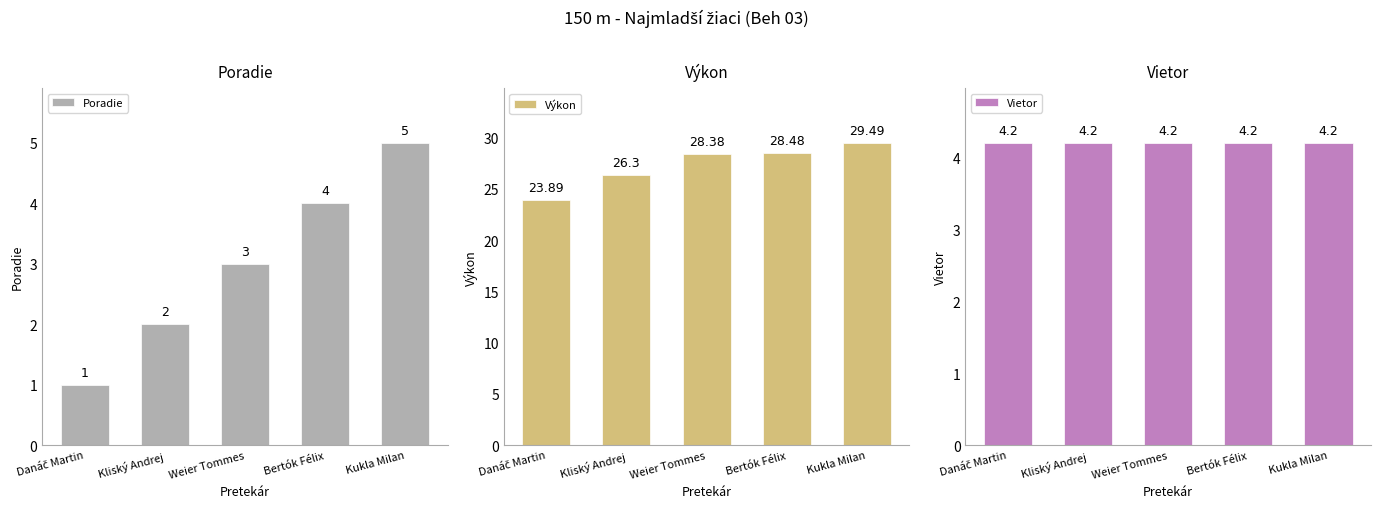

Reading left to right, list all the values displayed in this chart.

Poradie: Danáč Martin=1.0	Kliský Andrej=2.0	Weier Tommes=3.0	Bertók Félix=4.0	Kukla Milan=5.0
Výkon: Danáč Martin=23.9	Kliský Andrej=26.3	Weier Tommes=28.4	Bertók Félix=28.5	Kukla Milan=29.5
Vietor: Danáč Martin=4.2	Kliský Andrej=4.2	Weier Tommes=4.2	Bertók Félix=4.2	Kukla Milan=4.2